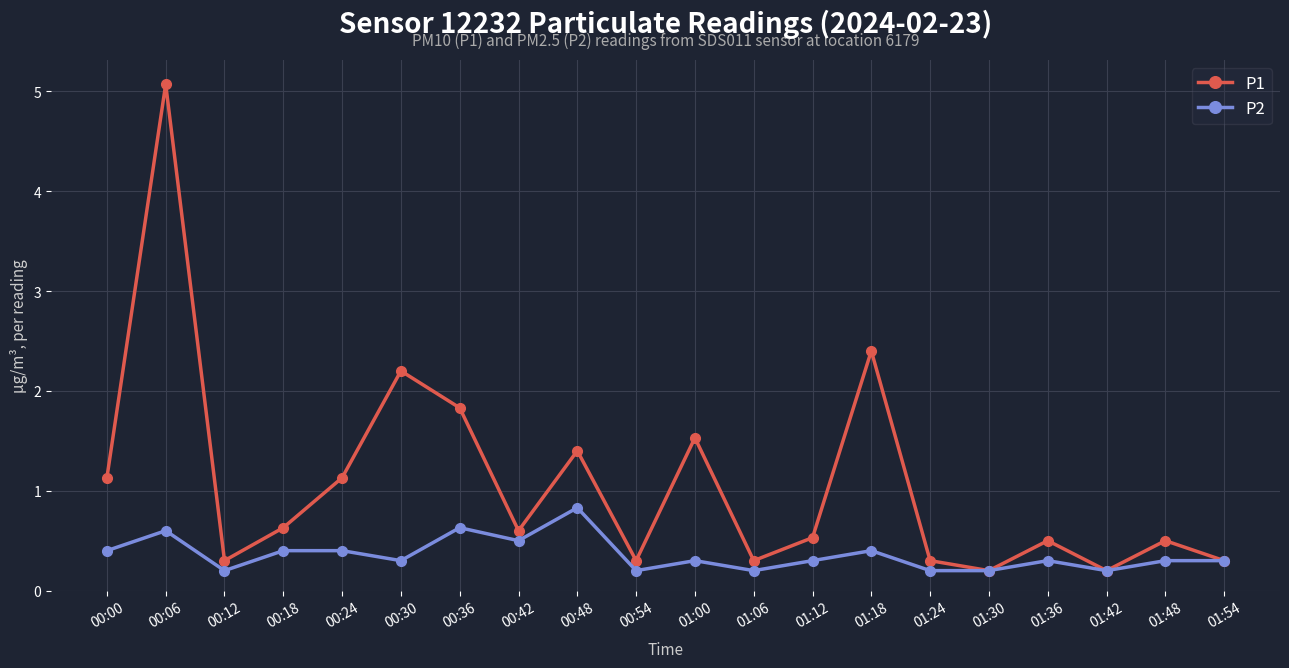

What is the average value of the P2 series?

0.4